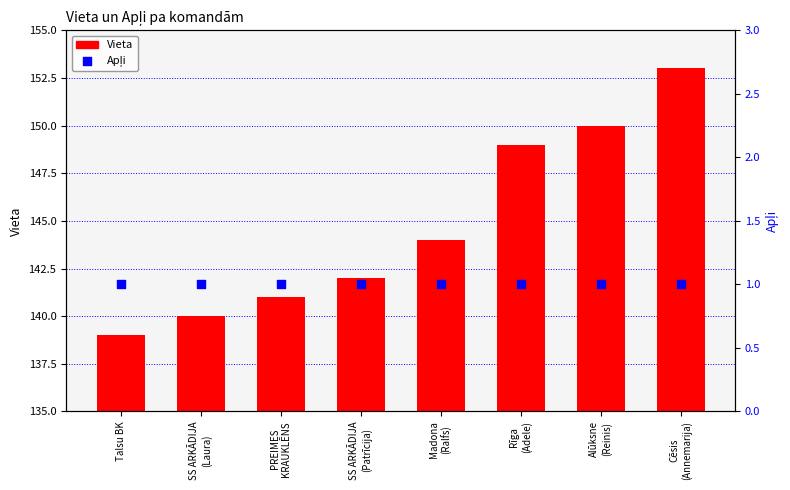

At how many categories does at least one series exceed 96?

8